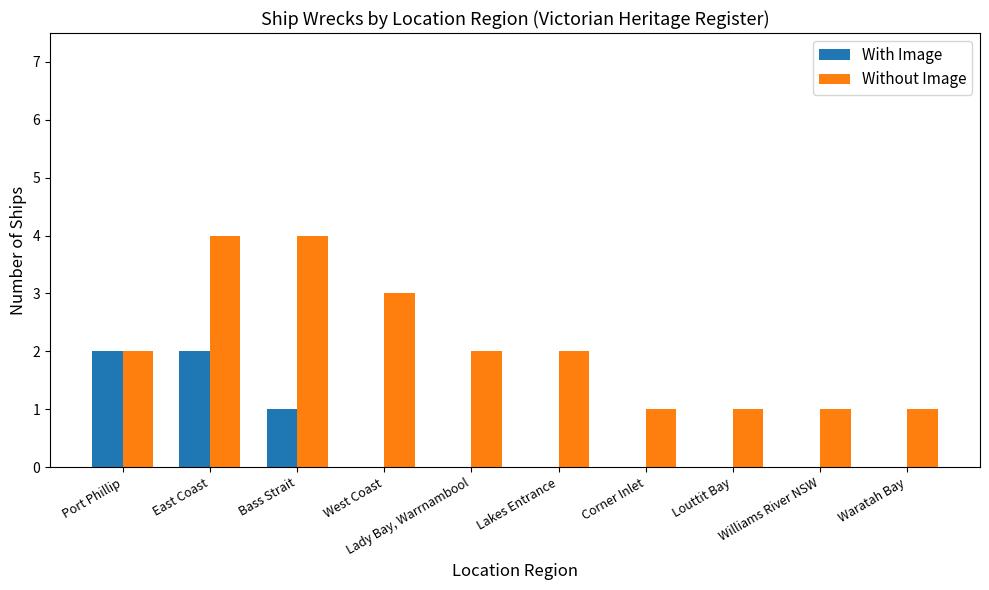

What is the total value across all series at Lady Bay, Warrnambool?

2